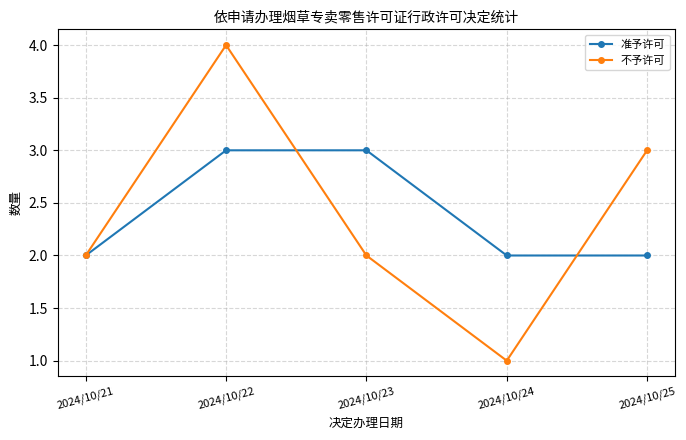

How many 不予许可 values are between 2 and 3?

3